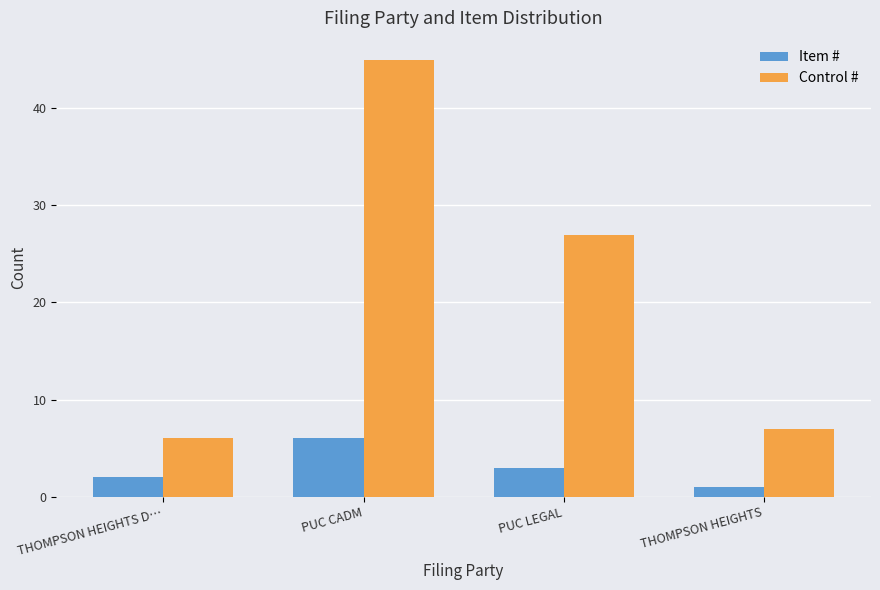

Which series has the largest total across all categories?

Control #